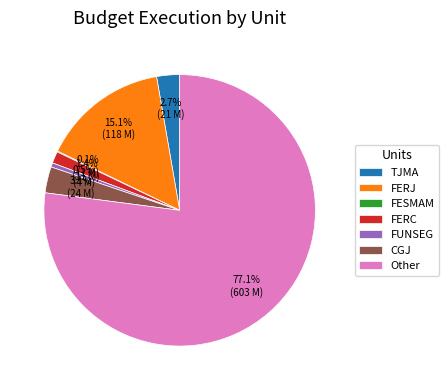

To the nearest percent, what percentage of the pie is CGJ?

3%